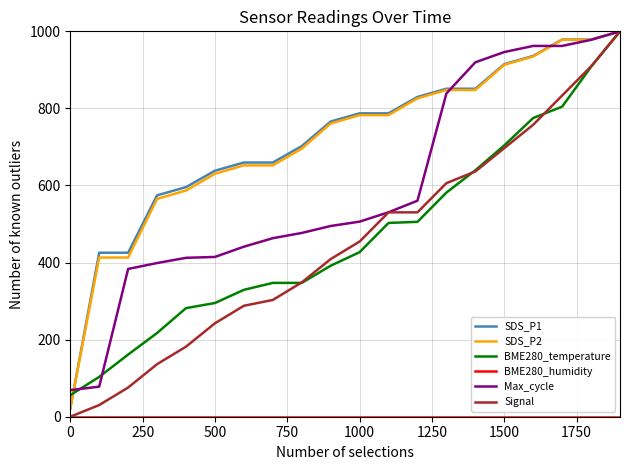

Which series has the largest range (max minus min)?

Signal